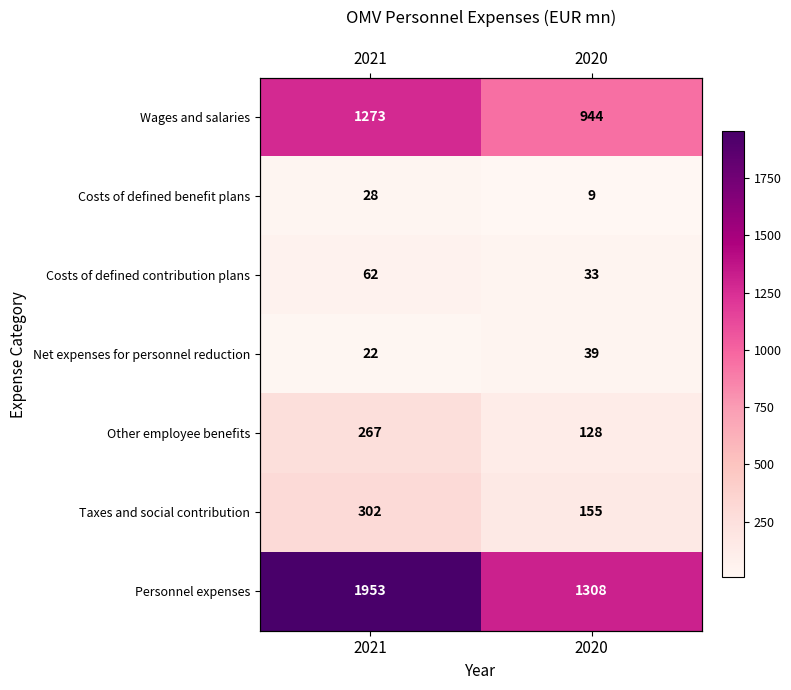

Rank the categories by Wages and salaries value from lowest to highest.

2020, 2021